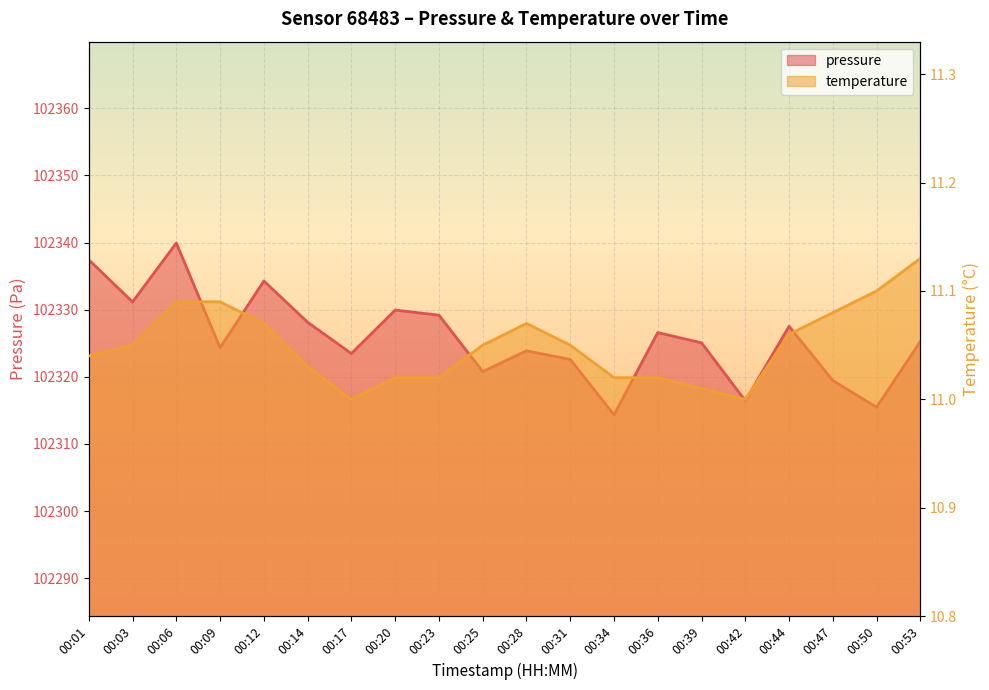

Reading left to right, list all the values displayed in this chart.

pressure: 00:01=102337.4	00:03=102331.2	00:06=102339.9	00:09=102324.3	00:12=102334.3	00:14=102328.1	00:17=102323.5	00:20=102329.9	00:23=102329.2	00:25=102320.8	00:28=102323.9	00:31=102322.6	00:34=102314.3	00:36=102326.6	00:39=102325.1	00:42=102316.4	00:44=102327.5	00:47=102319.4	00:50=102315.5	00:53=102325.3
temperature: 00:01=11.0	00:03=11.1	00:06=11.1	00:09=11.1	00:12=11.1	00:14=11.0	00:17=11.0	00:20=11.0	00:23=11.0	00:25=11.1	00:28=11.1	00:31=11.1	00:34=11.0	00:36=11.0	00:39=11.0	00:42=11.0	00:44=11.1	00:47=11.1	00:50=11.1	00:53=11.1